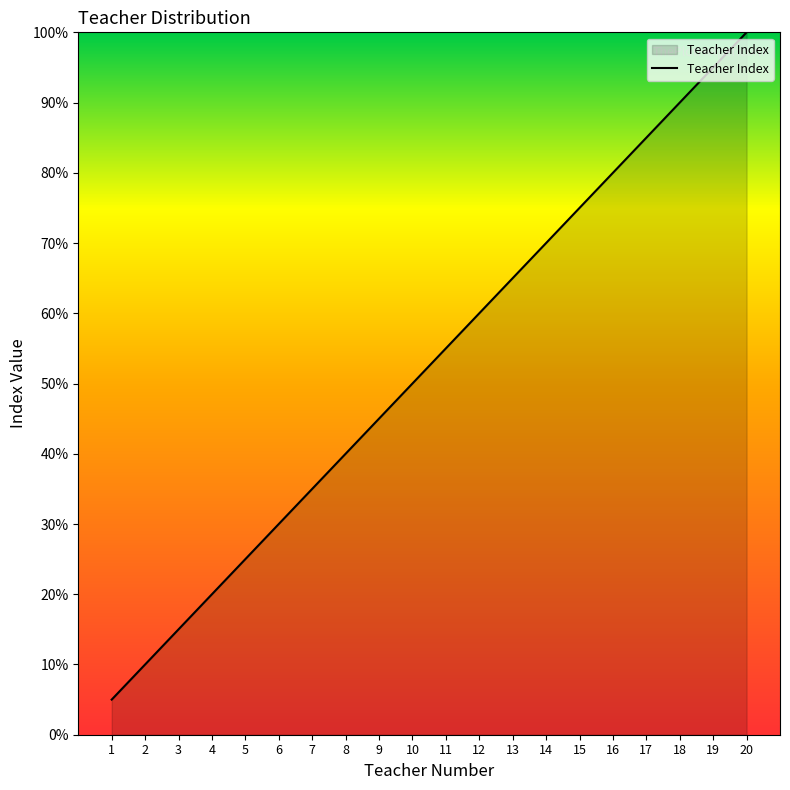

Does the chart display data point markers on the line(s)?

No